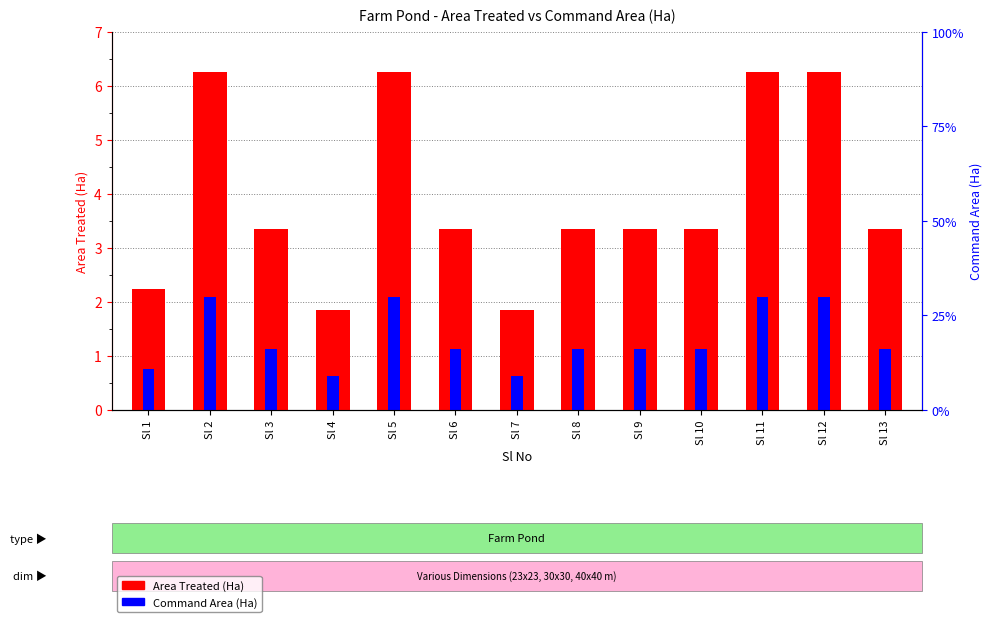

Rank the series at Sl 8 from highest to lowest value.

Area Treated (Ha), Command Area (Ha)